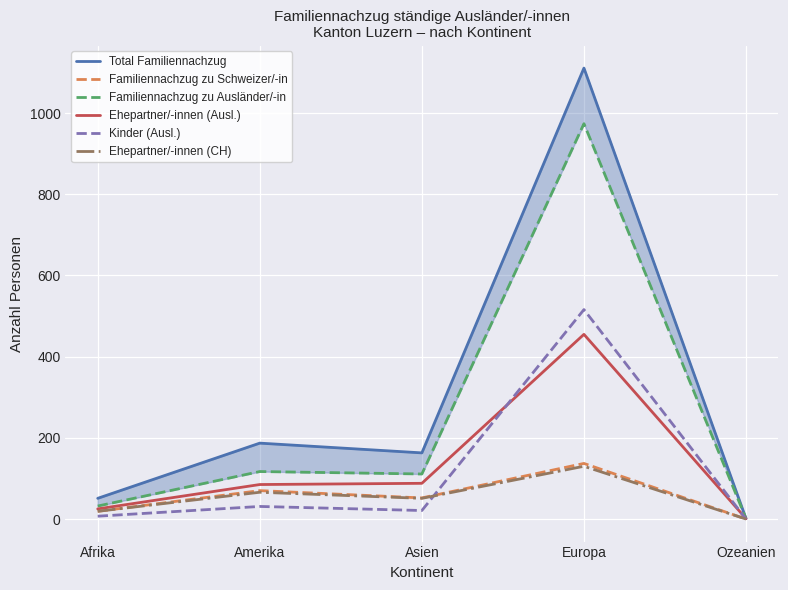

Where is the first local maximum for Total Familiennachzug?

Amerika